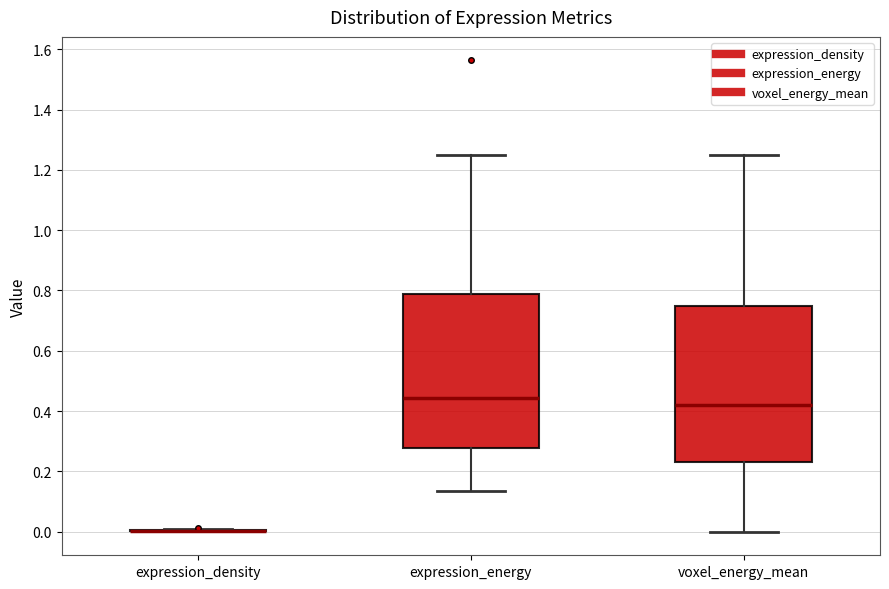

Reading left to right, read every box against the y-axis: the position of its median line, the range the box covers, and the ends of its whiskers. The values are not printed on the chart, so give them approximately, as read against the axis.

expression_density: box collapsed to a line at 0.00, whiskers 0.00 to 0.00
expression_energy: median 0.44, box 0.28 to 0.78, whiskers 0.14 to 1.24
voxel_energy_mean: median 0.42, box 0.22 to 0.74, whiskers 0.00 to 1.24